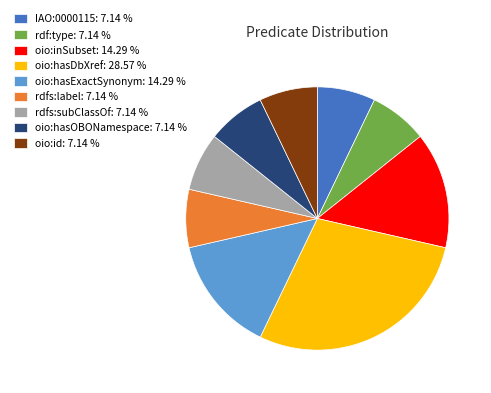

What is the largest slice in the pie chart?

oio:hasDbXref